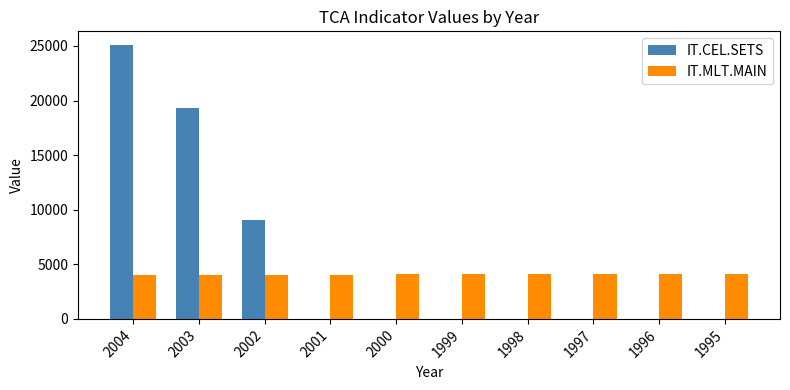

What is the sum of all IT.MLT.MAIN values?

40600